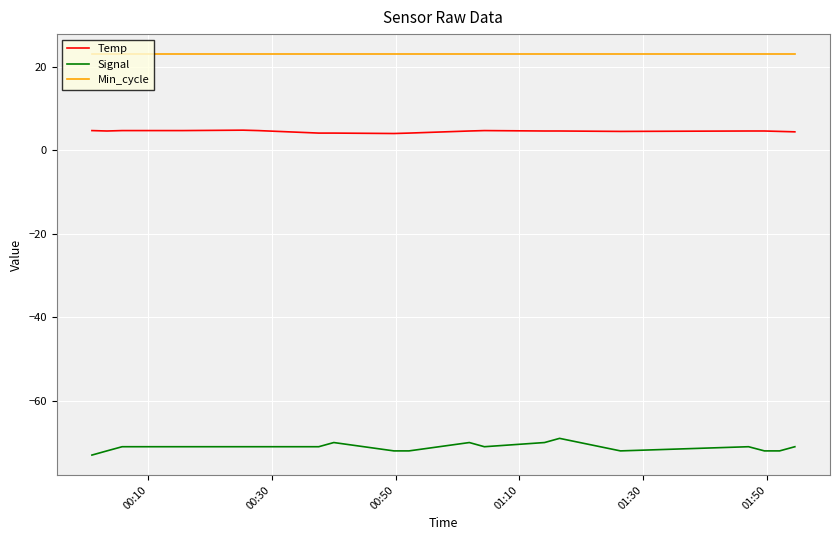

Count the number of categories in the chart.

20